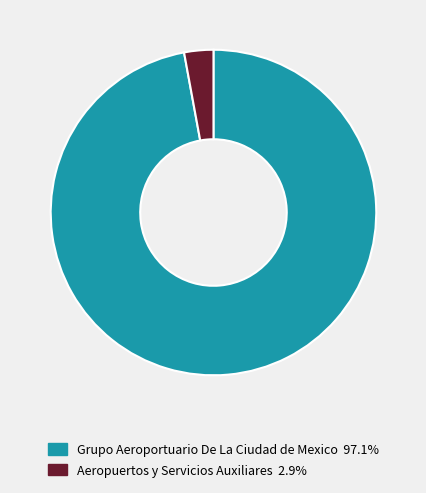

The Aeropuertos y Servicios Auxiliares slice represents 10% of the pie. True or false?

False